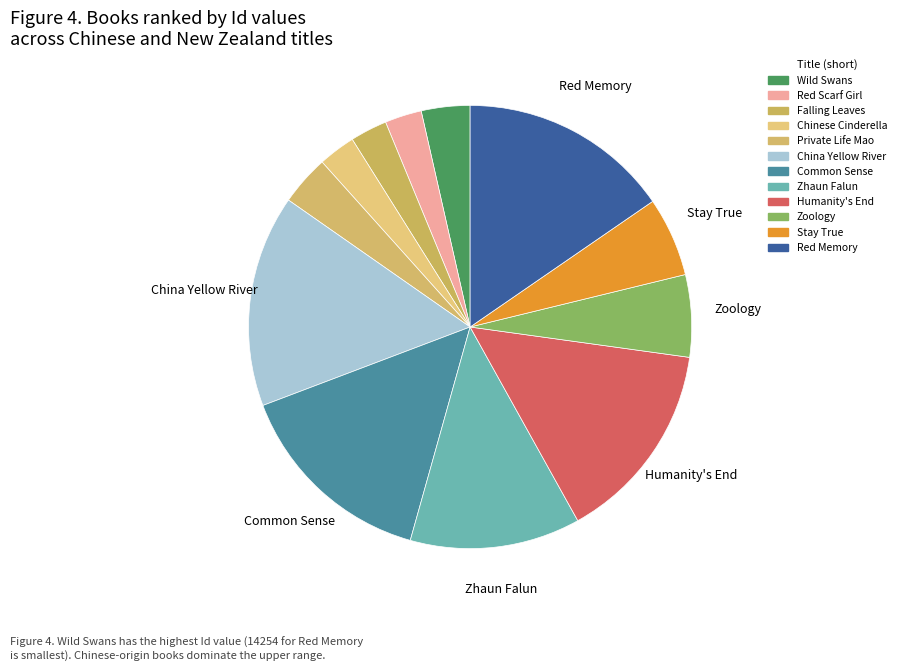

Is it true that Zoology is 6% of the pie?

True